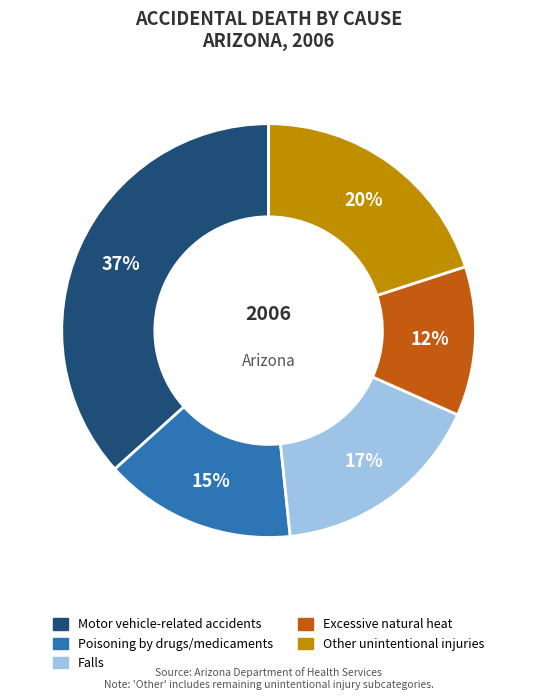

Is it true that Other unintentional injuries is 20% of the pie?

True